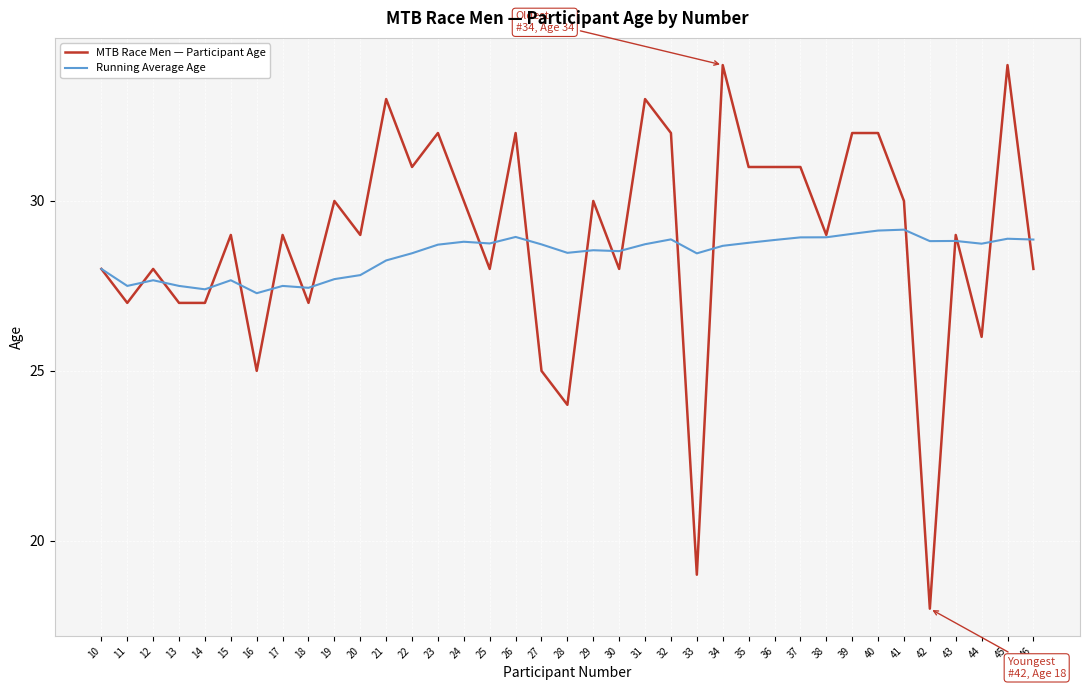

Is the value of MTB Race Men — Participant Age at 30 greater than the value of Running Average Age at 40?

No